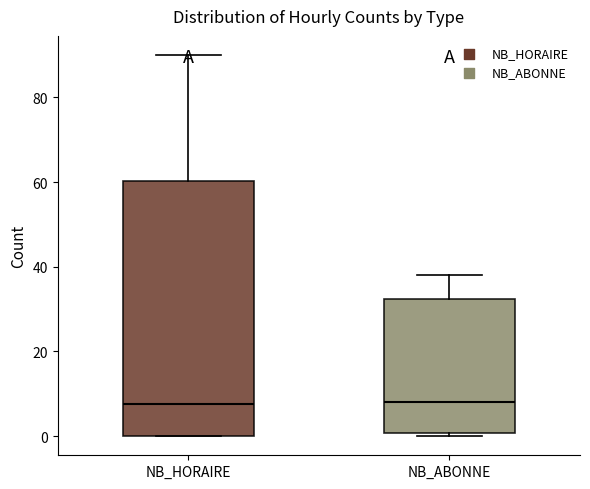

Reading left to right, transcribe this box plot: for each box, give where its median line is, the range the box spans, and where its two whiskers end, as read against the y-axis. The values are not printed on the chart, so give them approximately, as read against the axis.

NB_HORAIRE: median 8, box 0 to 60, whiskers 0 to 90
NB_ABONNE: median 8, box 0 to 32, whiskers 0 (just below the box's lower edge) to 38